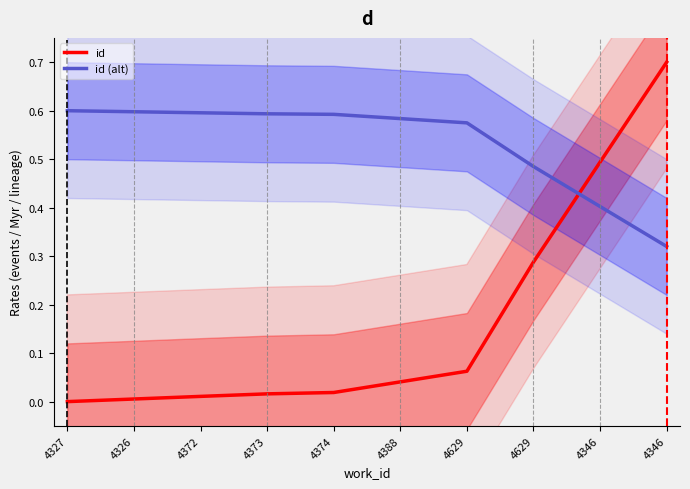

Rank the series at 4346 from lowest to highest value.

id (alt), id